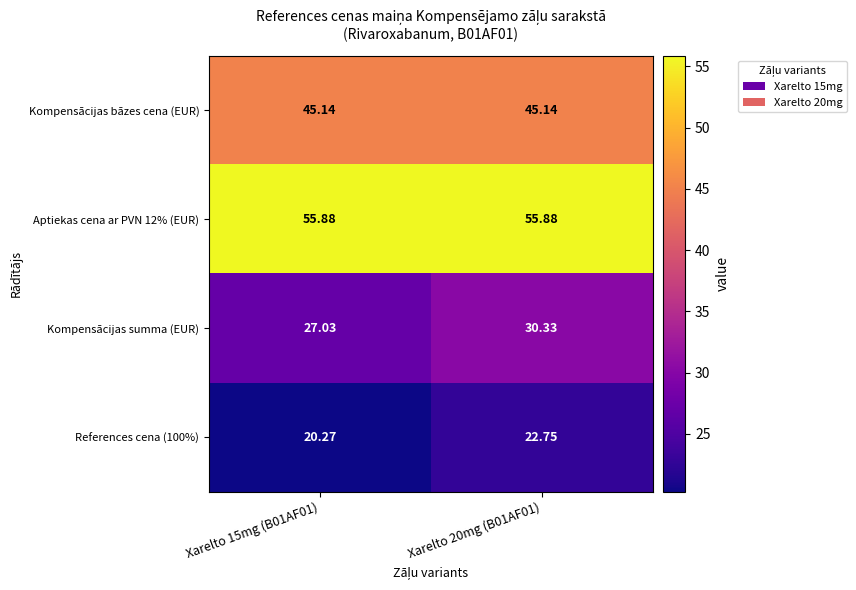

What is the difference between the highest and lowest values at Xarelto 20mg (B01AF01)?

33.1